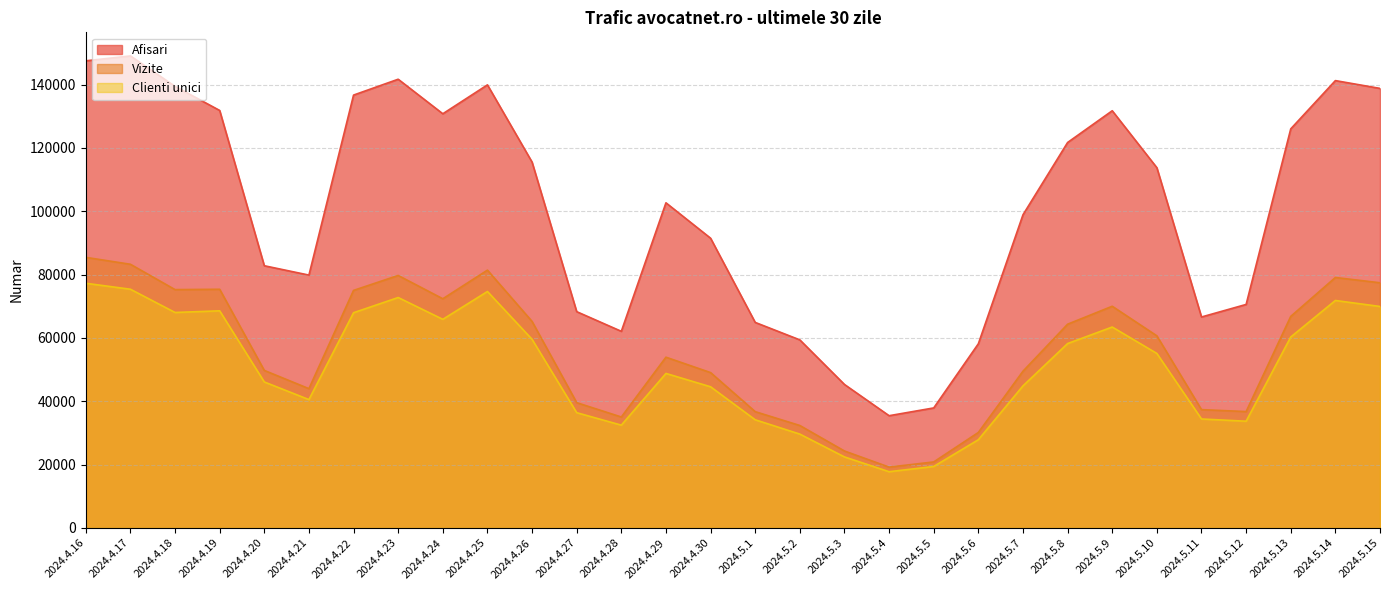

Which label corresponds to the largest value in the chart?

2024.4.17